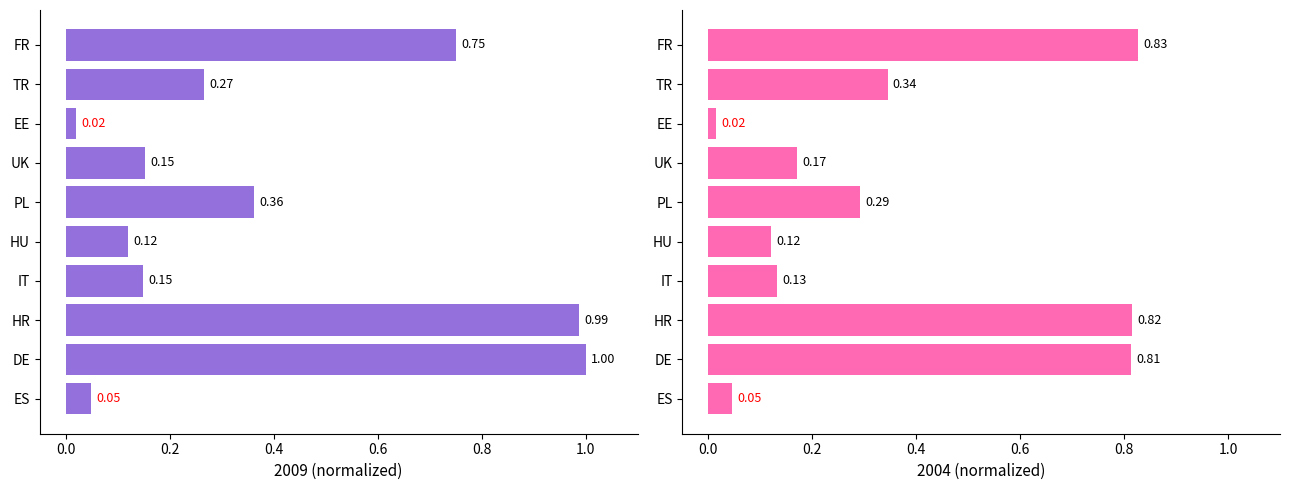

Is the value of 2004 at TR greater than the value of 2009 at DE?

No